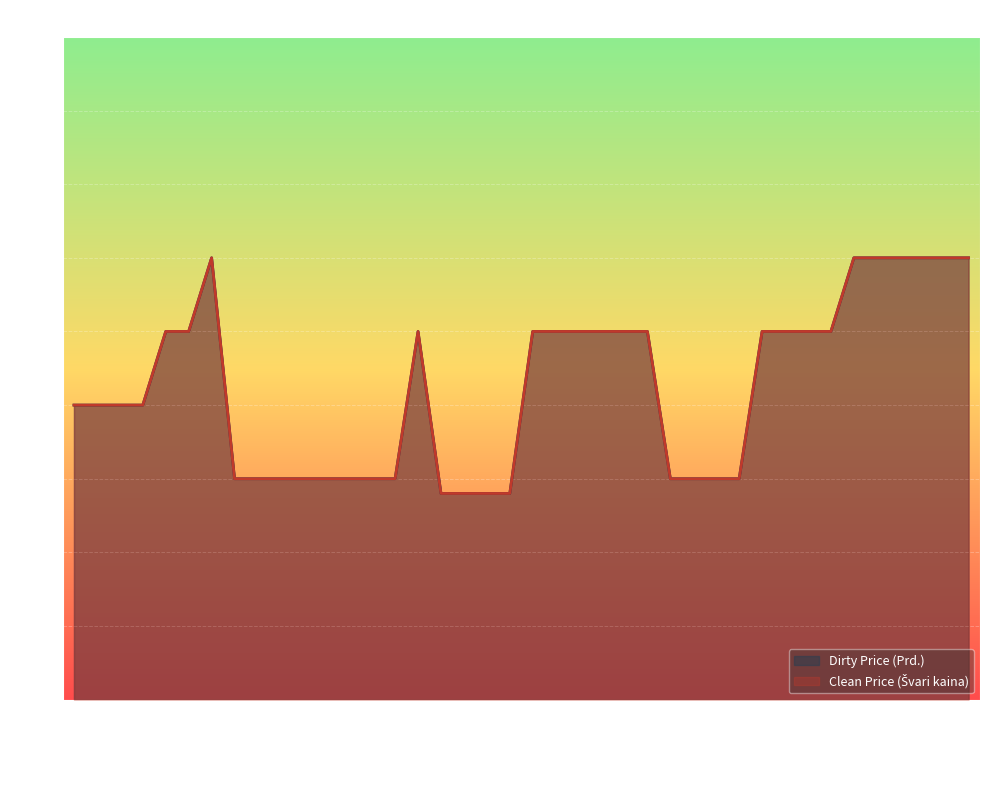

The Clean Price (Švari kaina) series shows 95.5 at 2024-06-10. True or false?

True